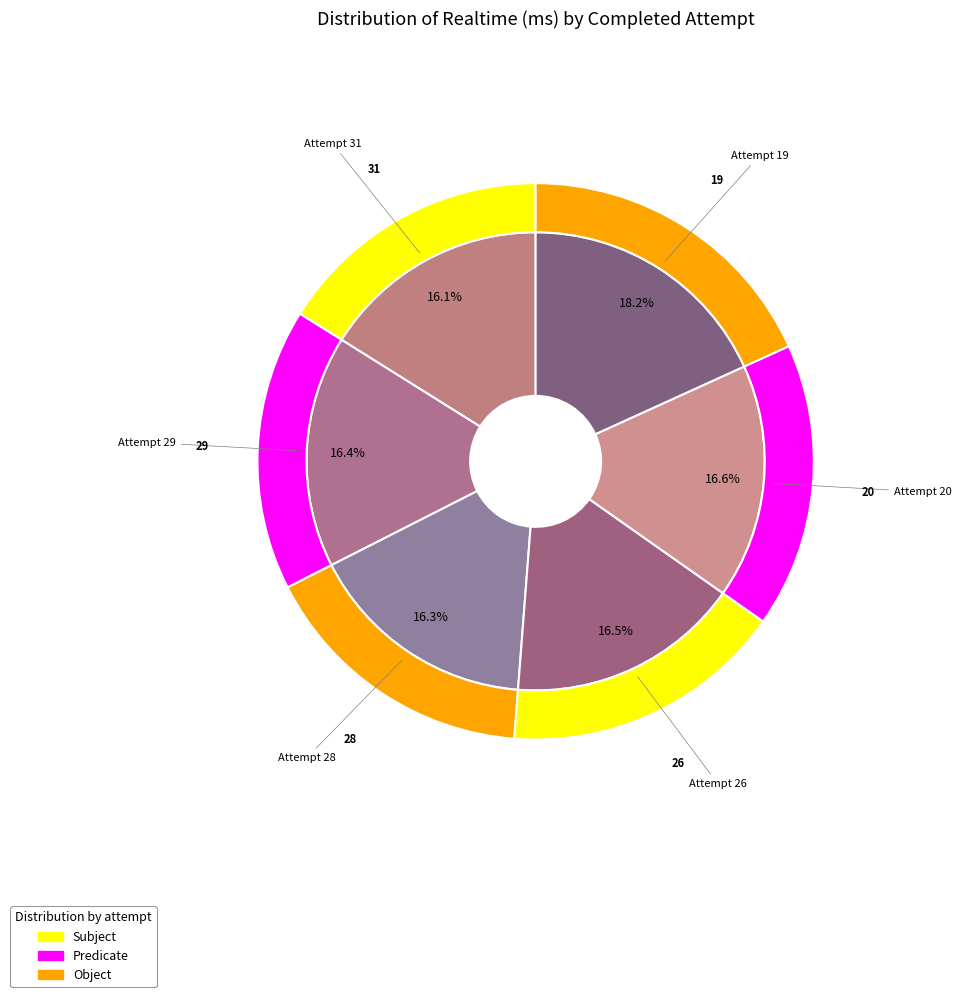

To the nearest percent, what is the average slice percentage?

17%